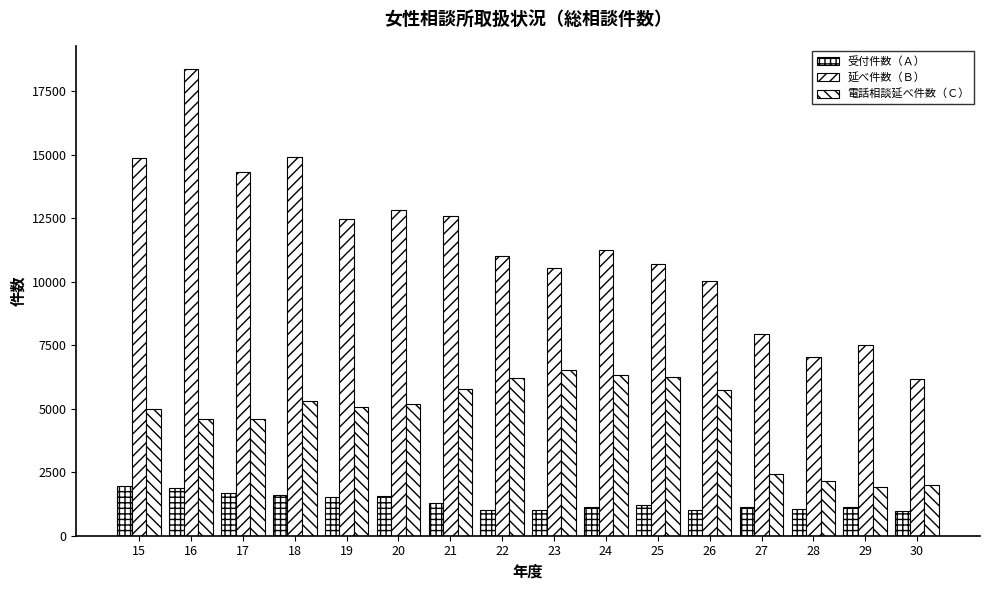

How many bars are there in each group?

3